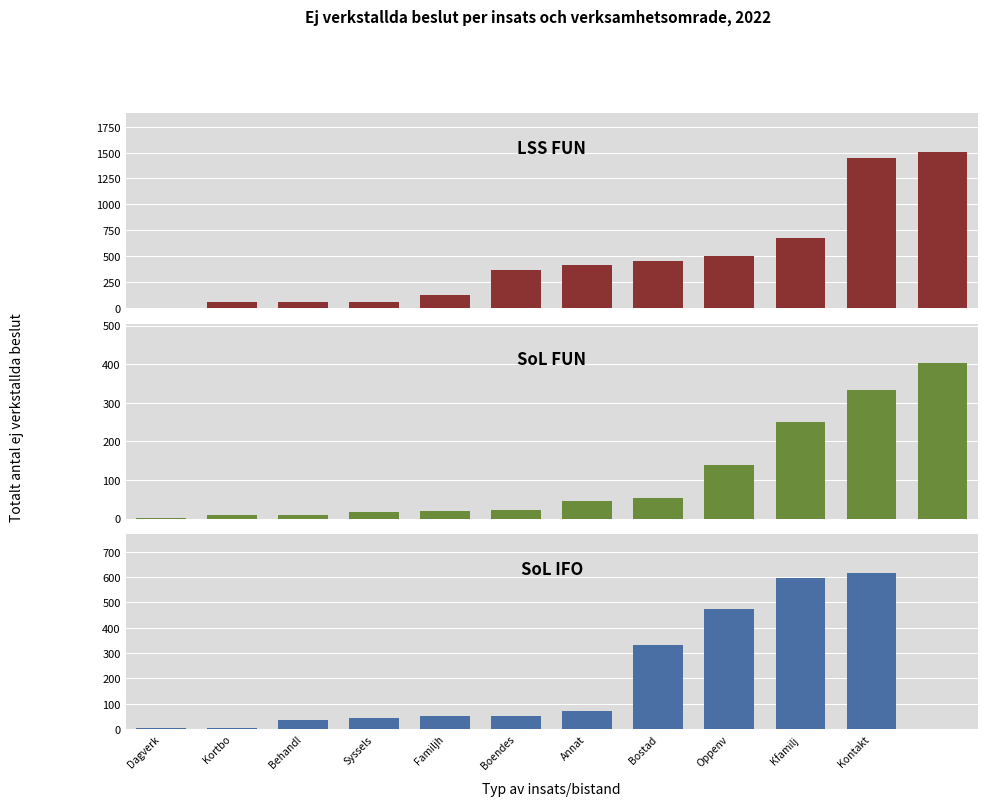

How many bars are there in each group?

3